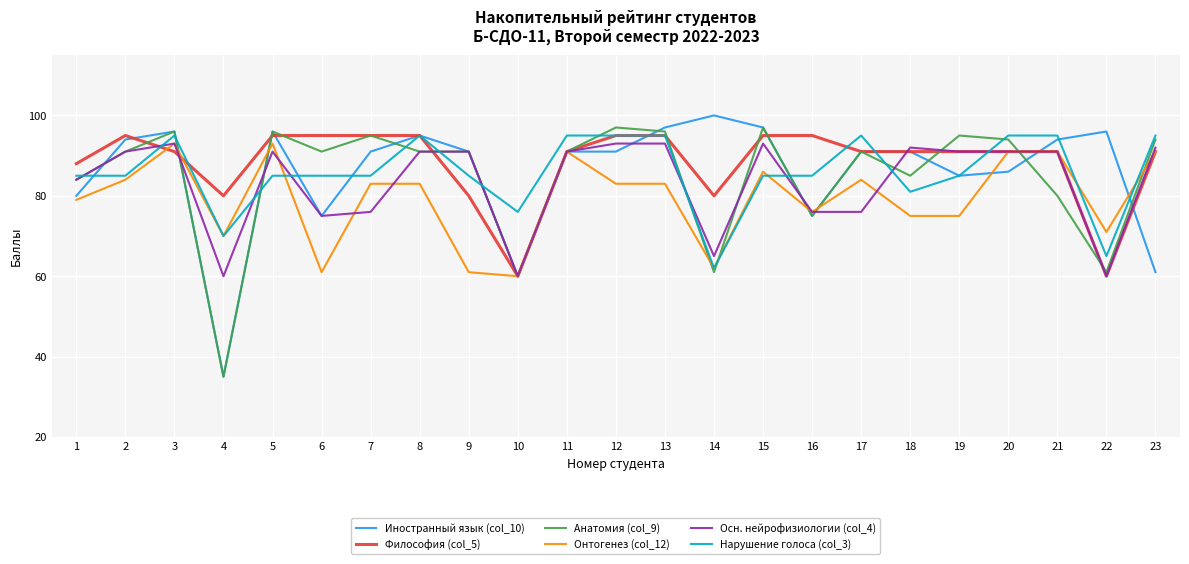

The Философия (col_5) series shows 91 at 23. True or false?

True